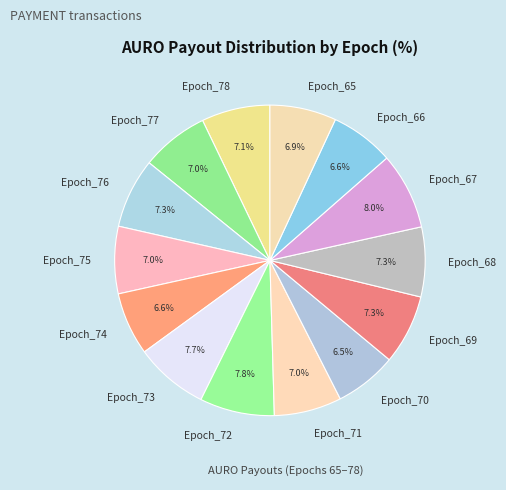

What percentage is the Epoch_67 slice, to the nearest percent?

8%